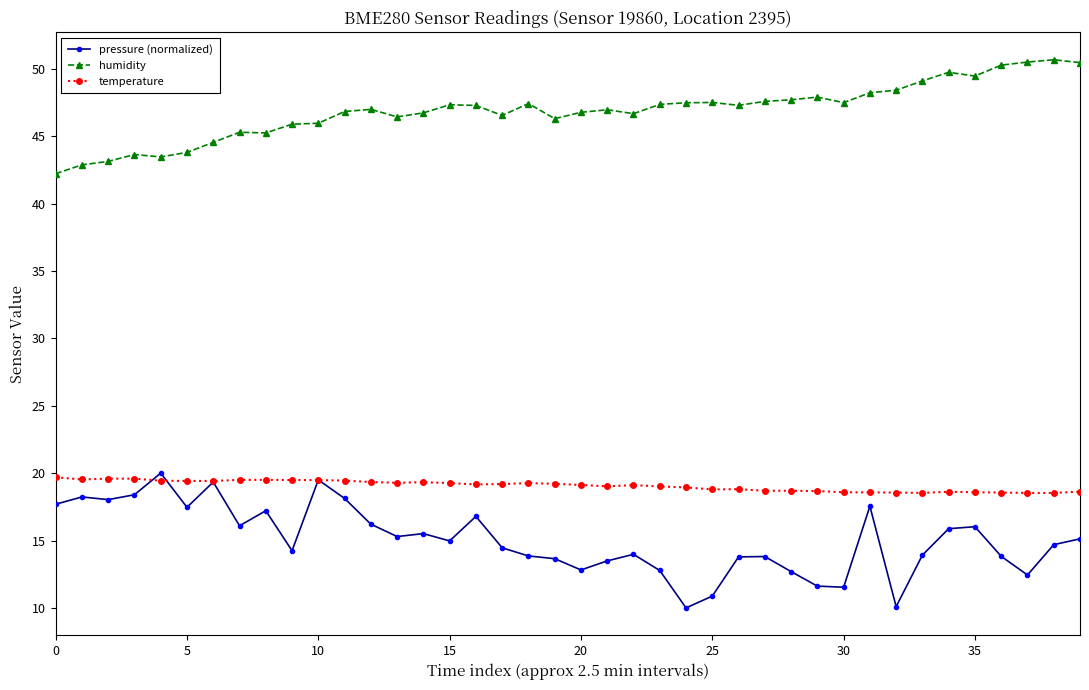

What is the highest value of the humidity series?

50.7